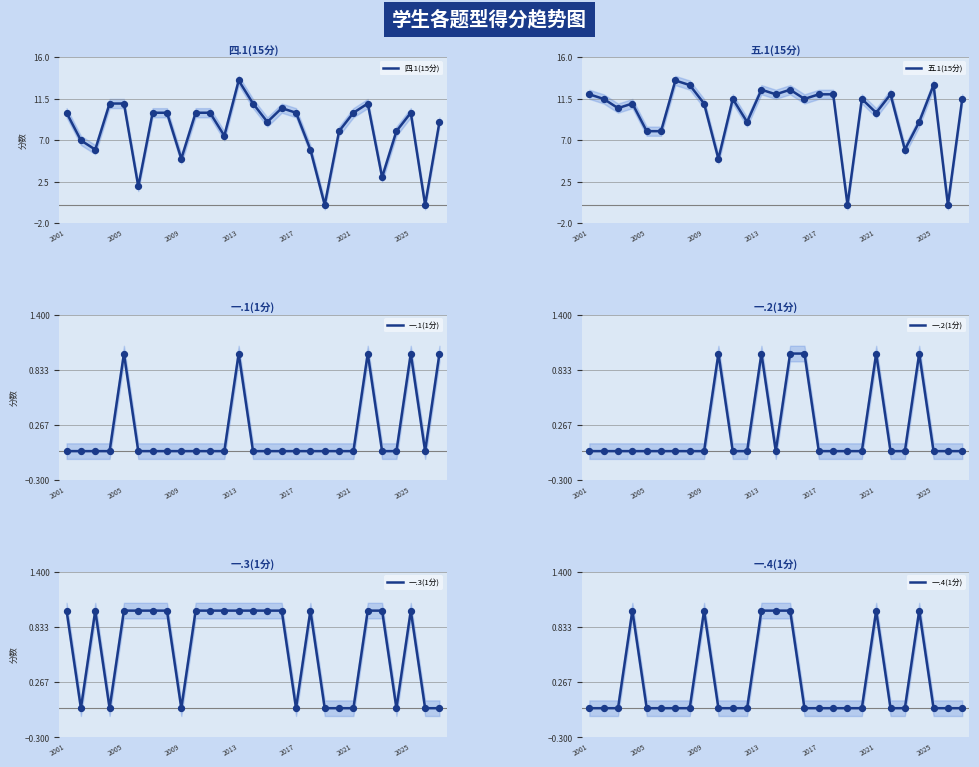

The value of 四.1(15分) at 2013 is 4.9. True or false?

False